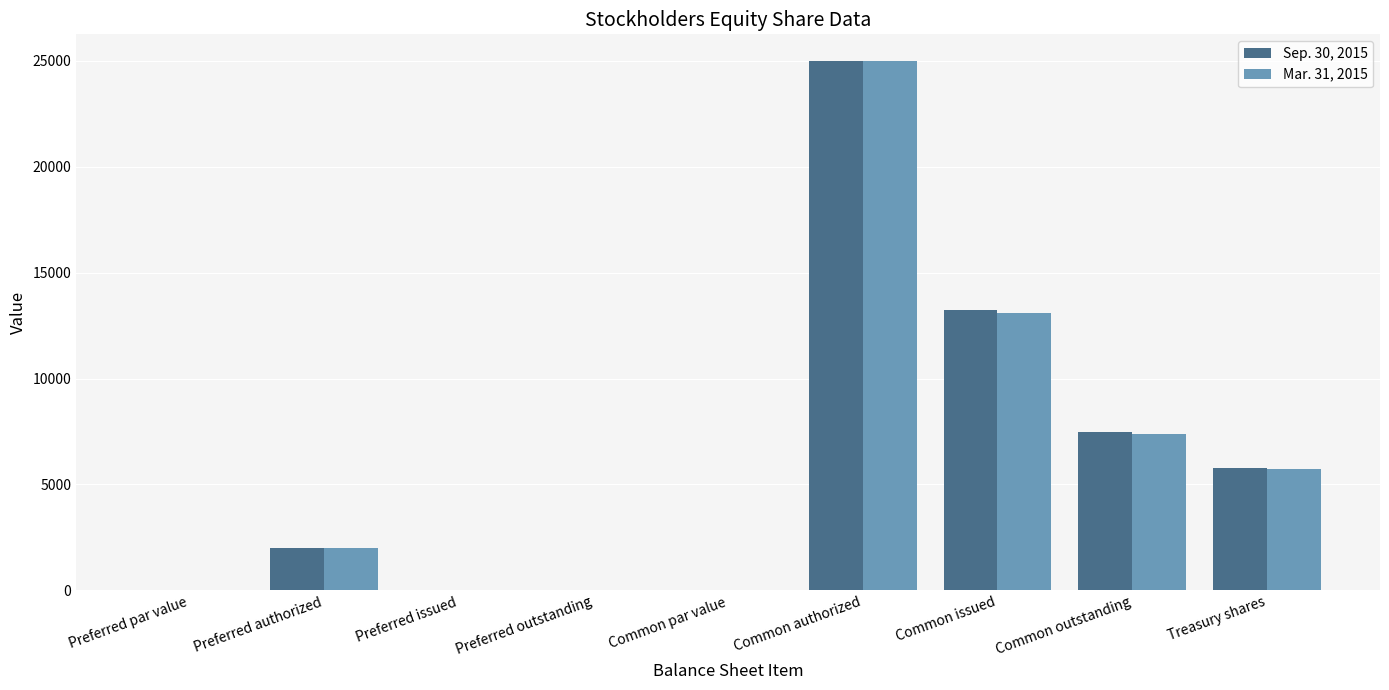

Between Common issued and Treasury shares, which series saw the biggest shift?

Sep. 30, 2015